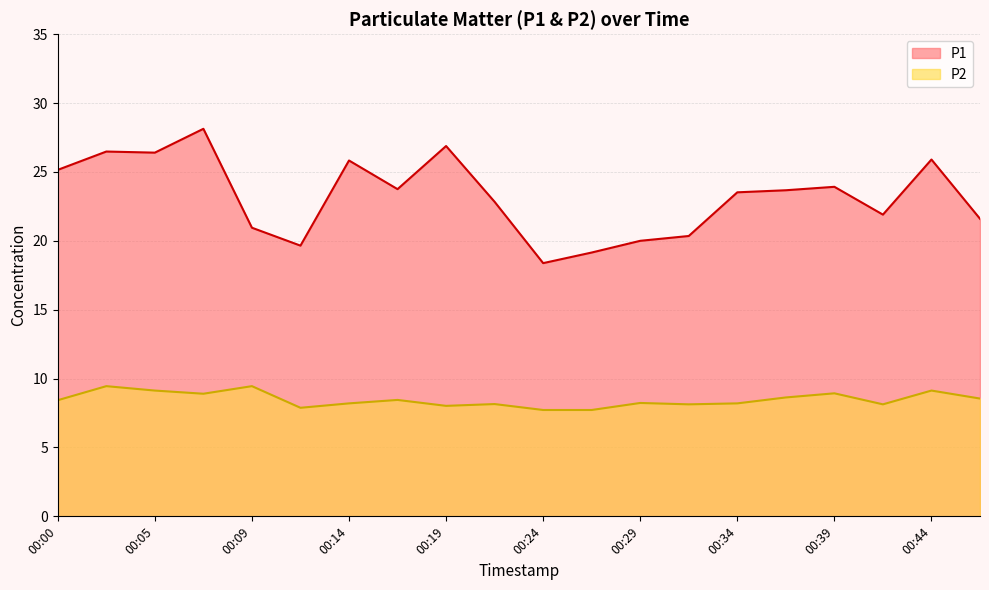

At which label does P2 first exceed 8?

00:00